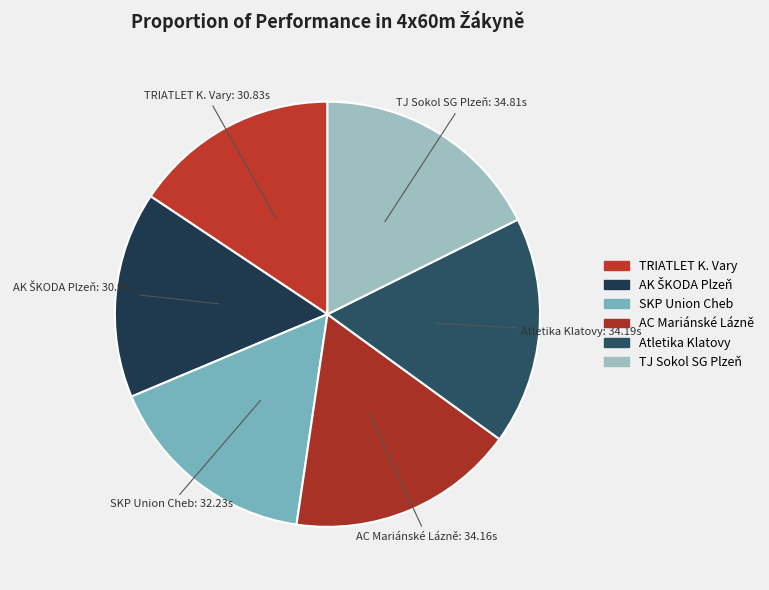

True or false: TJ Sokol SG Plzeň accounts for 18% of the total.

True